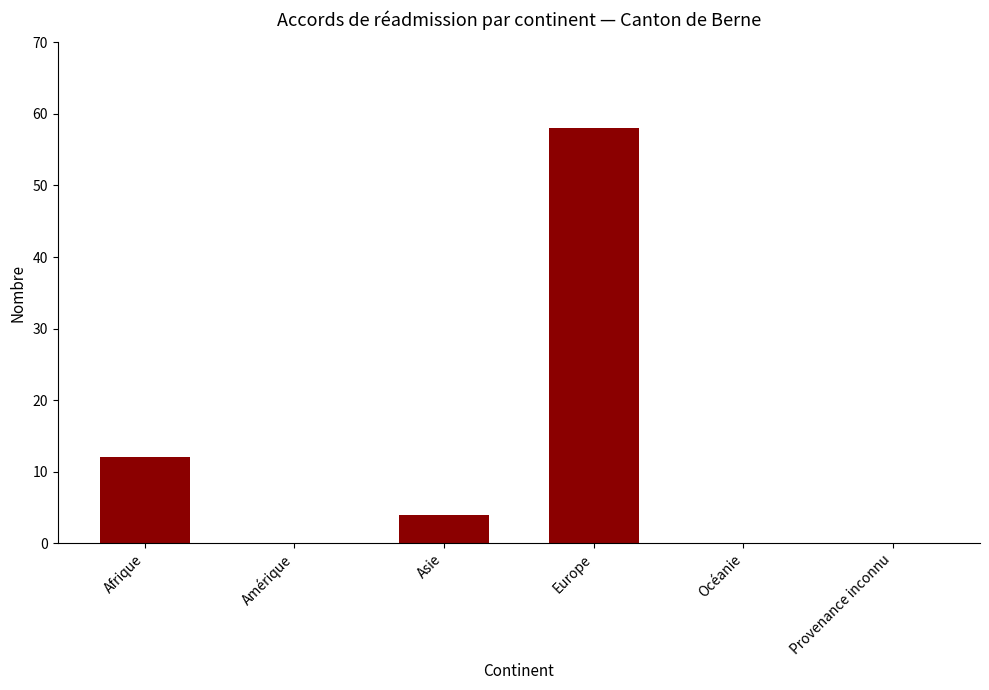

Which category has the highest value across all series?

Europe